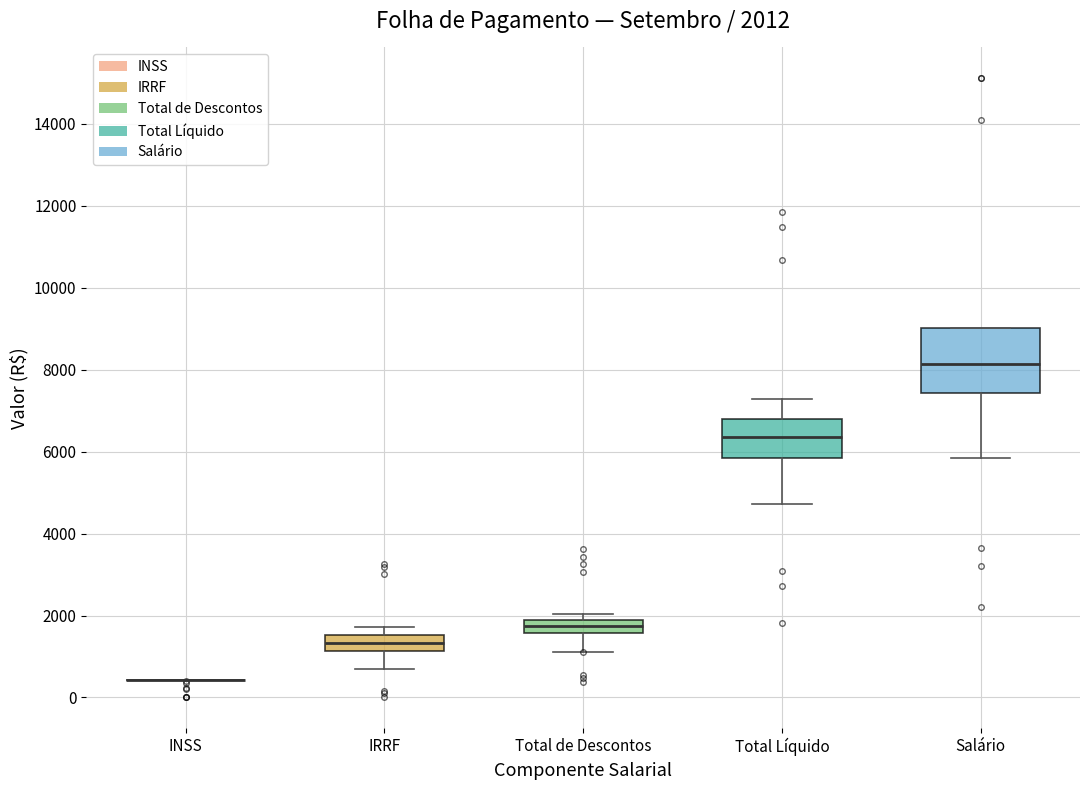

Comparing the boxes themselves (not the whiskers), which one is the tallest?

Salário